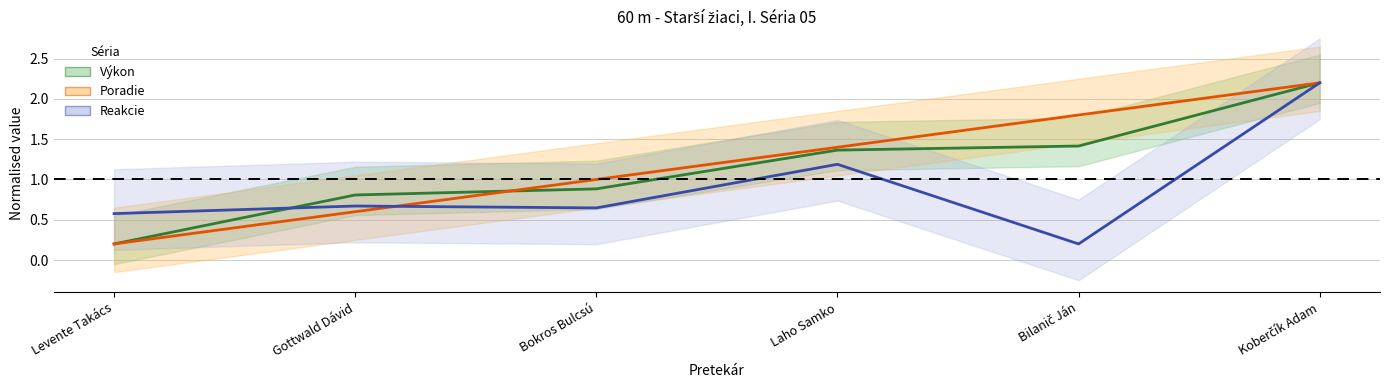

What is the difference between the second highest and second lowest values in the Výkon series?

0.6